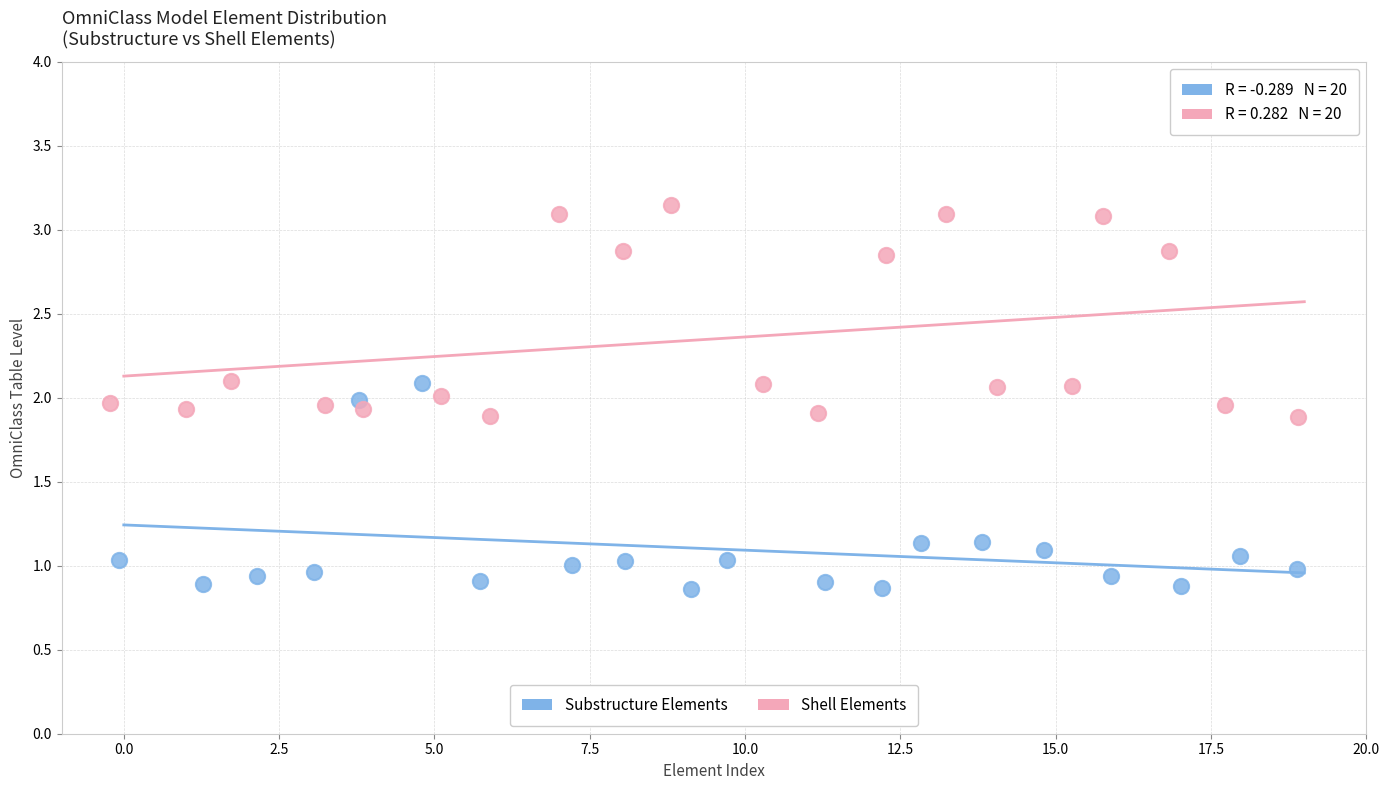

Which series reaches the maximum Y coordinate?

Shell Elements